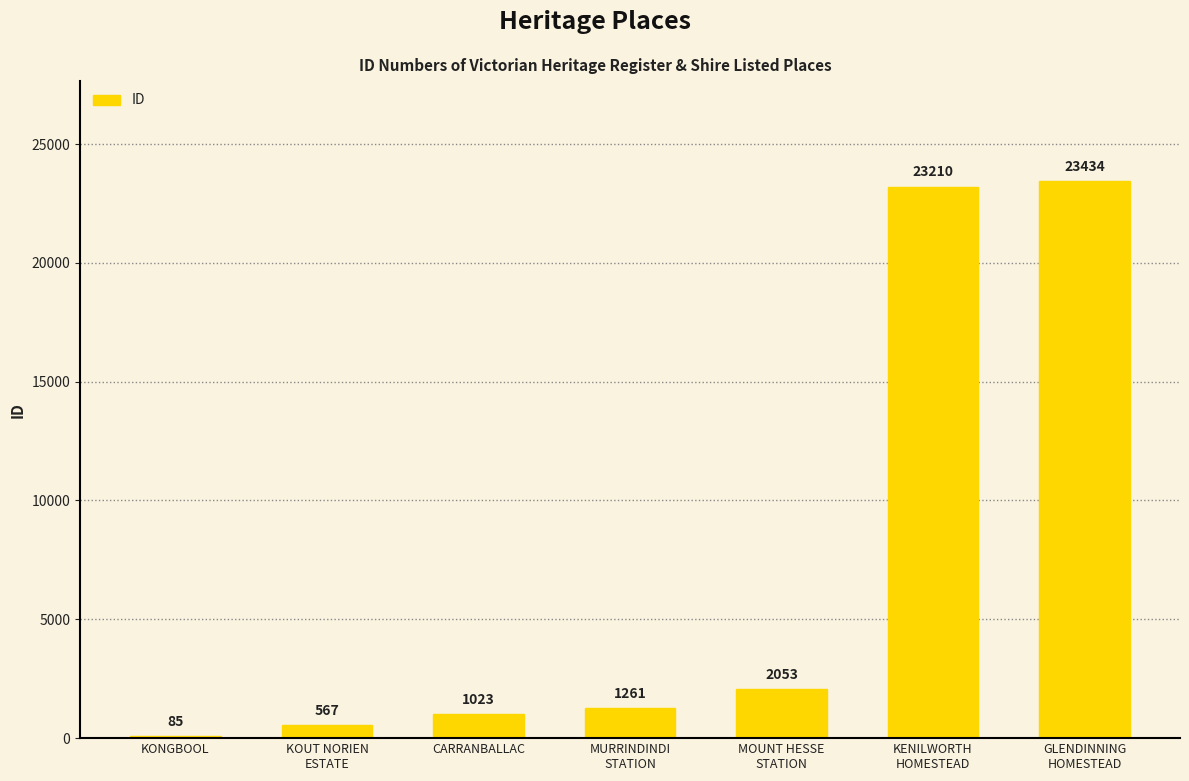

At which category does the chart reach its peak across all series?

GLENDINNING
HOMESTEAD